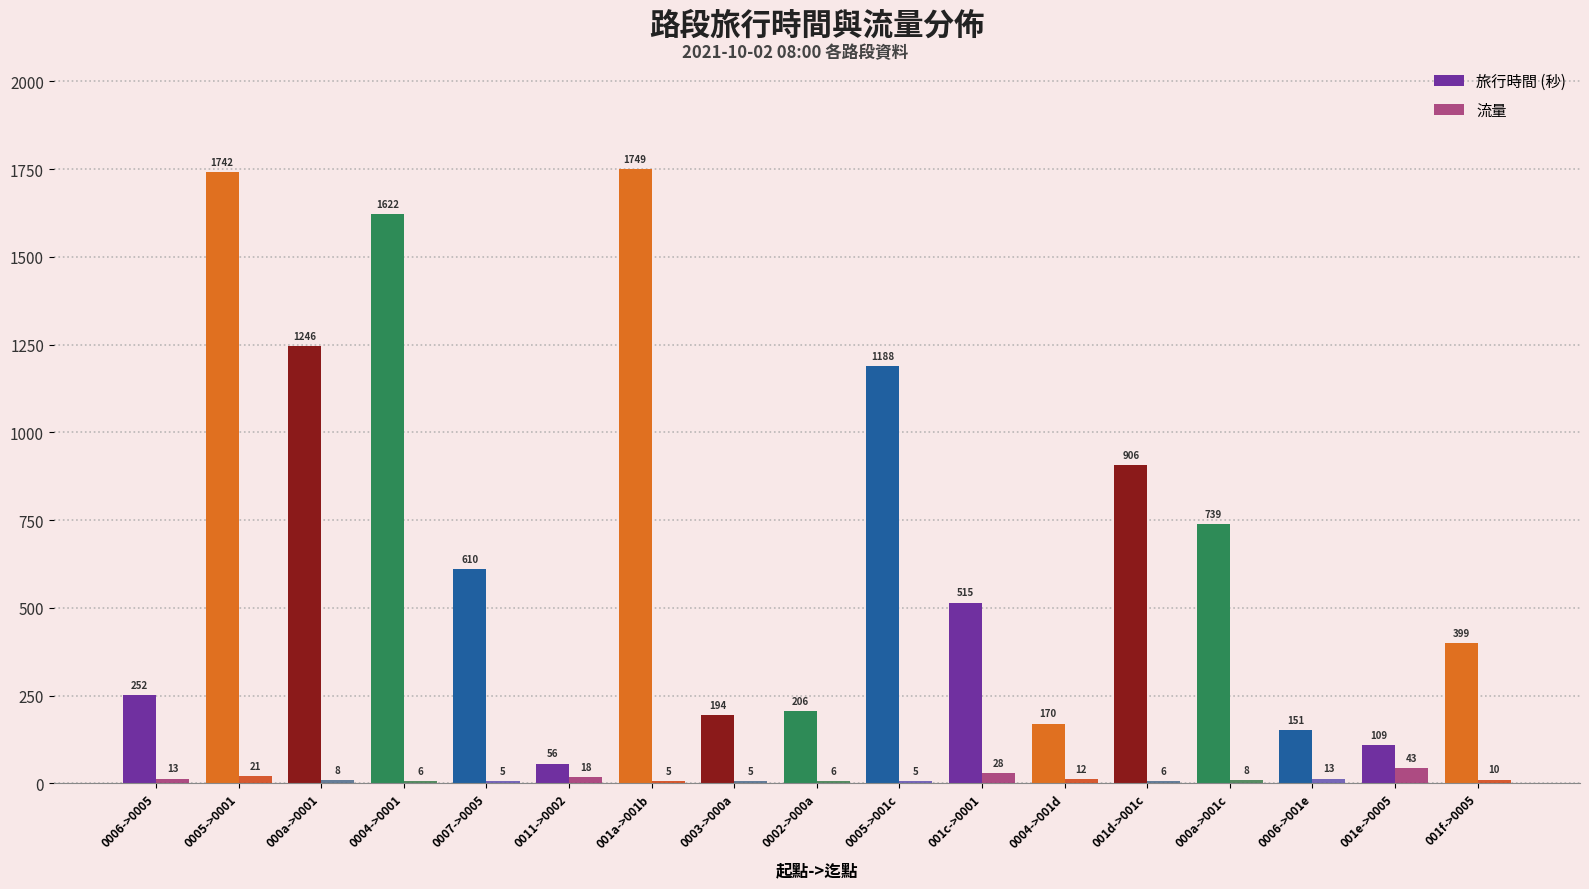

The value of 流量 at 0005->001c is 5. True or false?

True